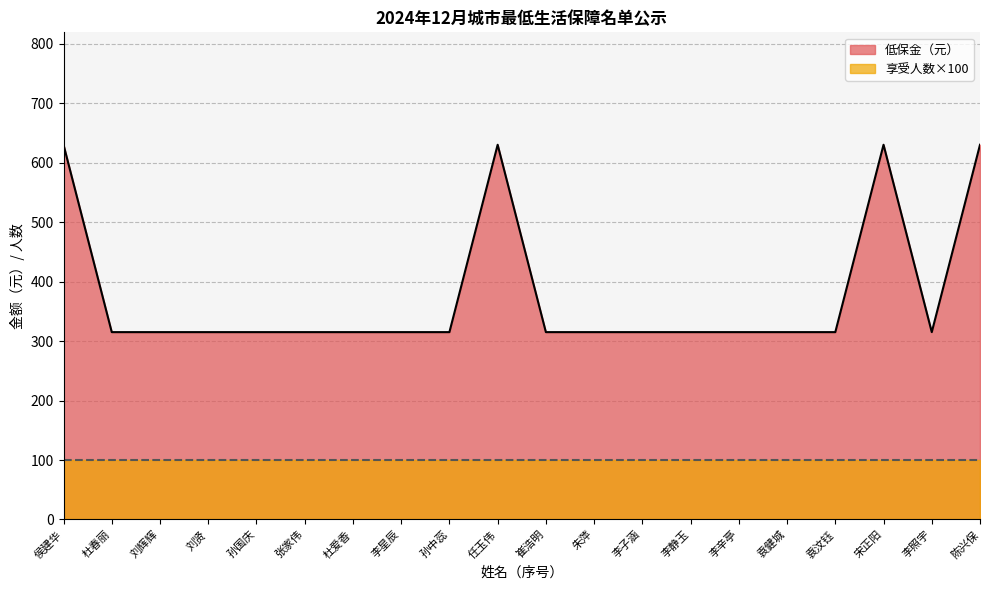

Which label corresponds to the largest value in the chart?

侯建华